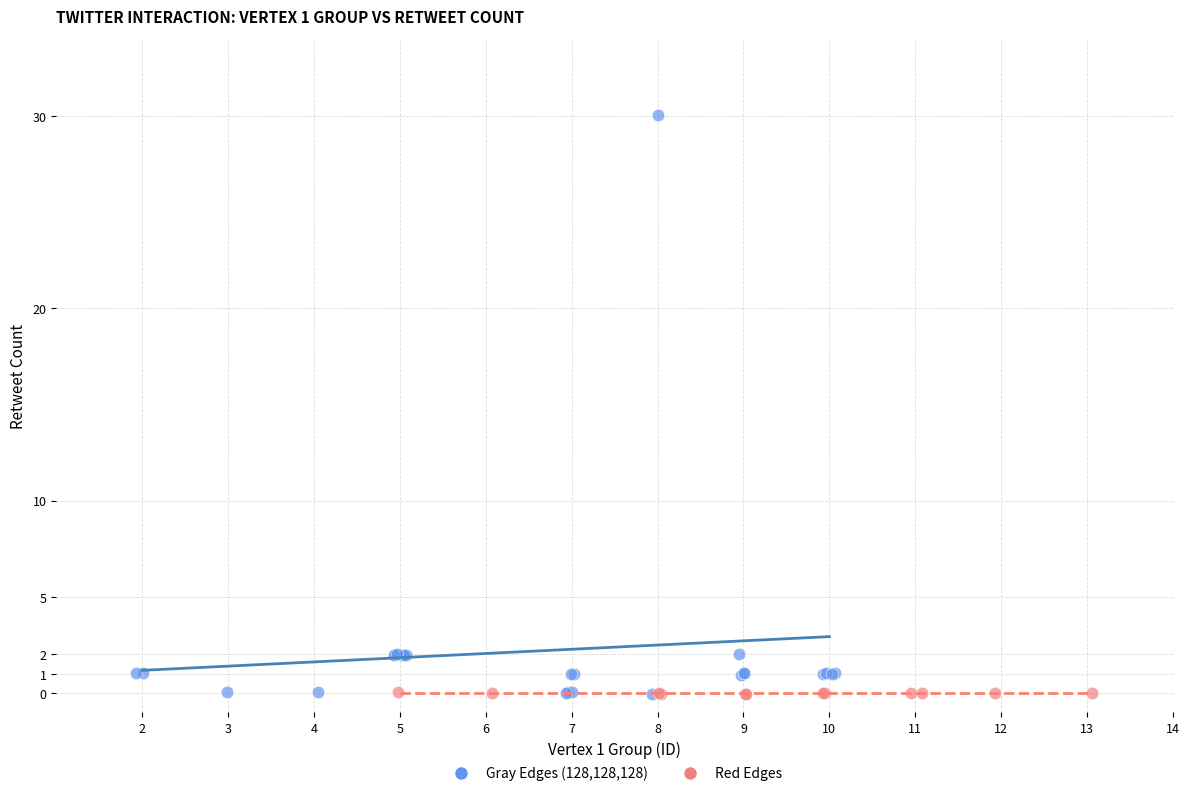

Which series reaches the maximum Y coordinate?

Gray Edges (128,128,128)